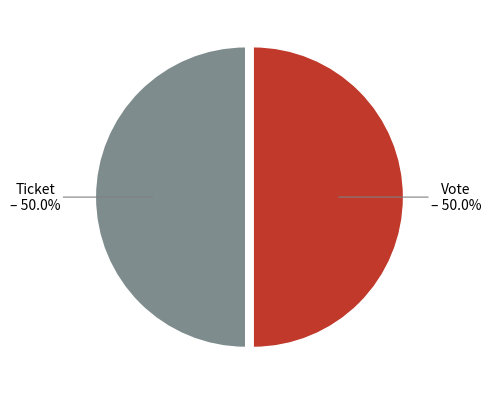

Combined, what portion of the pie is Vote and Ticket?

100.0%